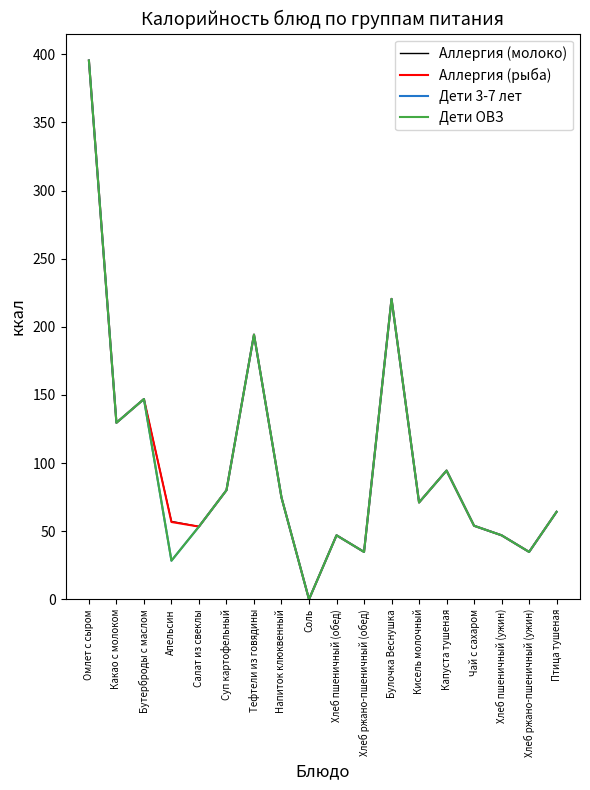

Does the chart have visible grid lines?

No